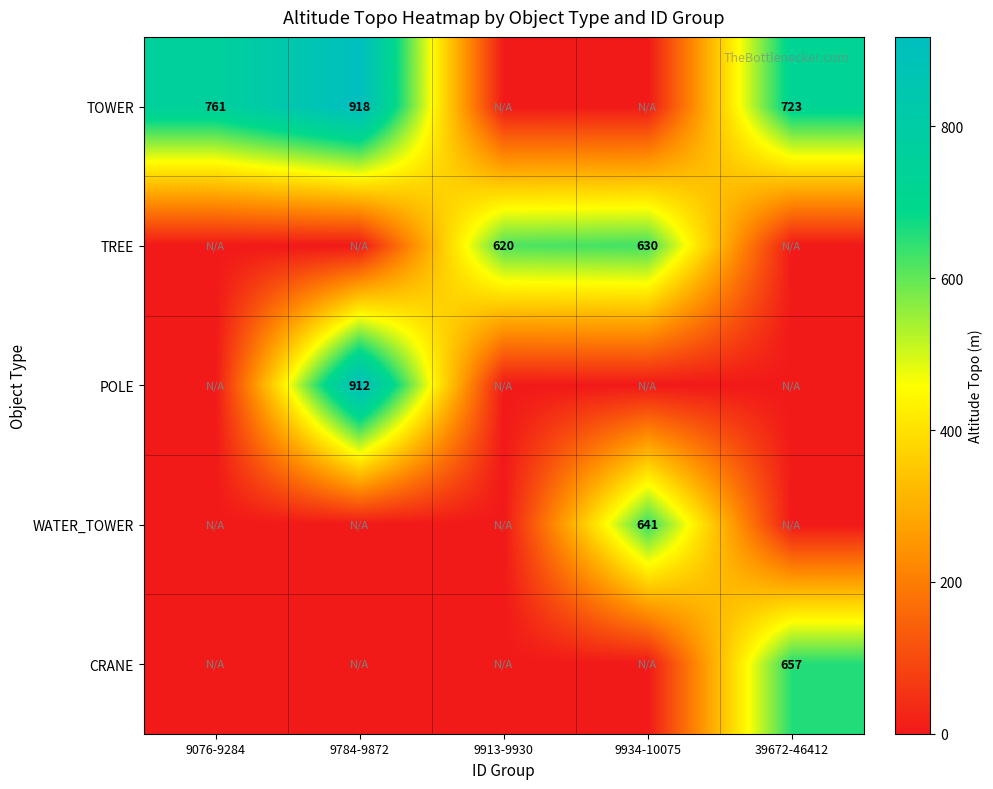

The value of WATER_TOWER at 9076-9284 is 422.2. True or false?

False